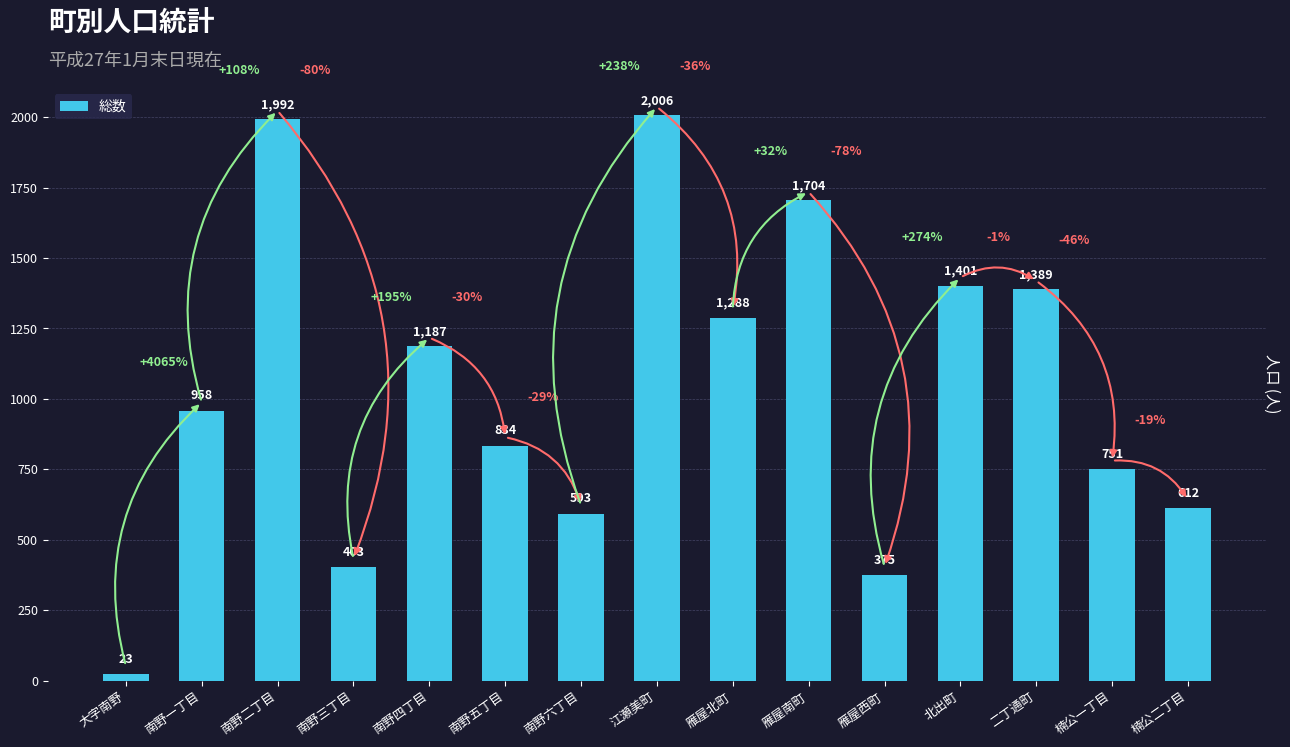

Is it true that the value at 二丁通町 is 1389?

True